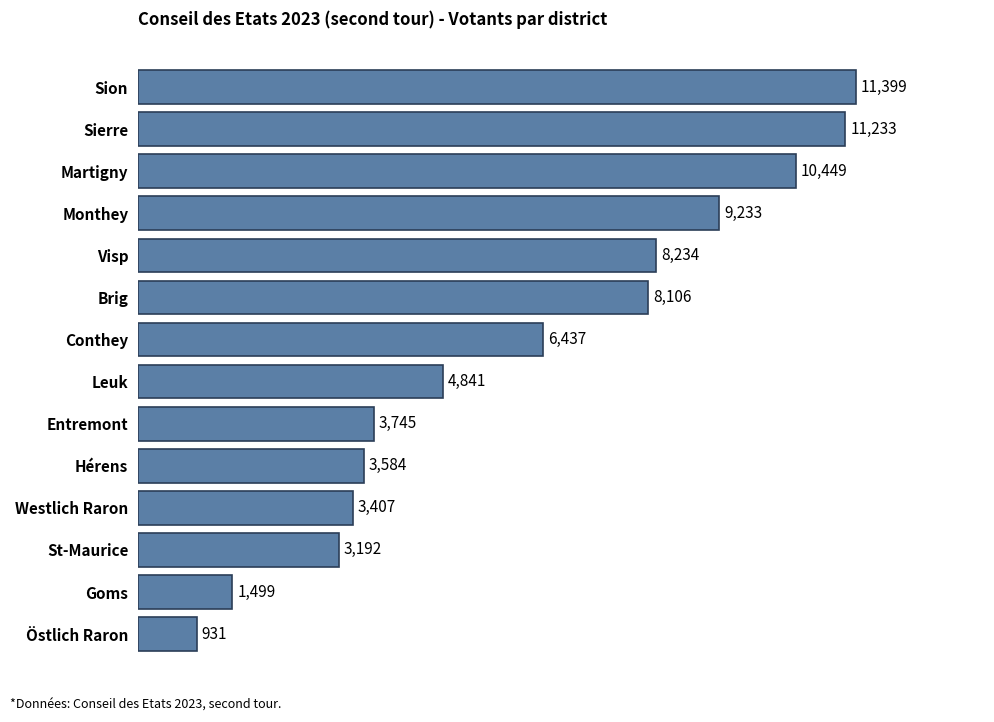

What is the average value?

6164